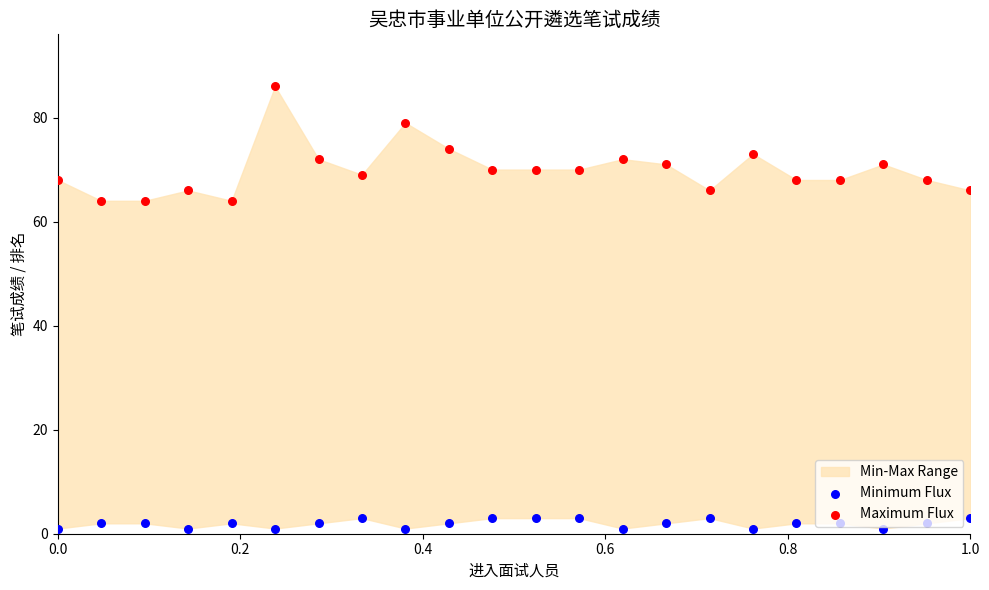

Which series has the largest total across all categories?

Maximum Flux